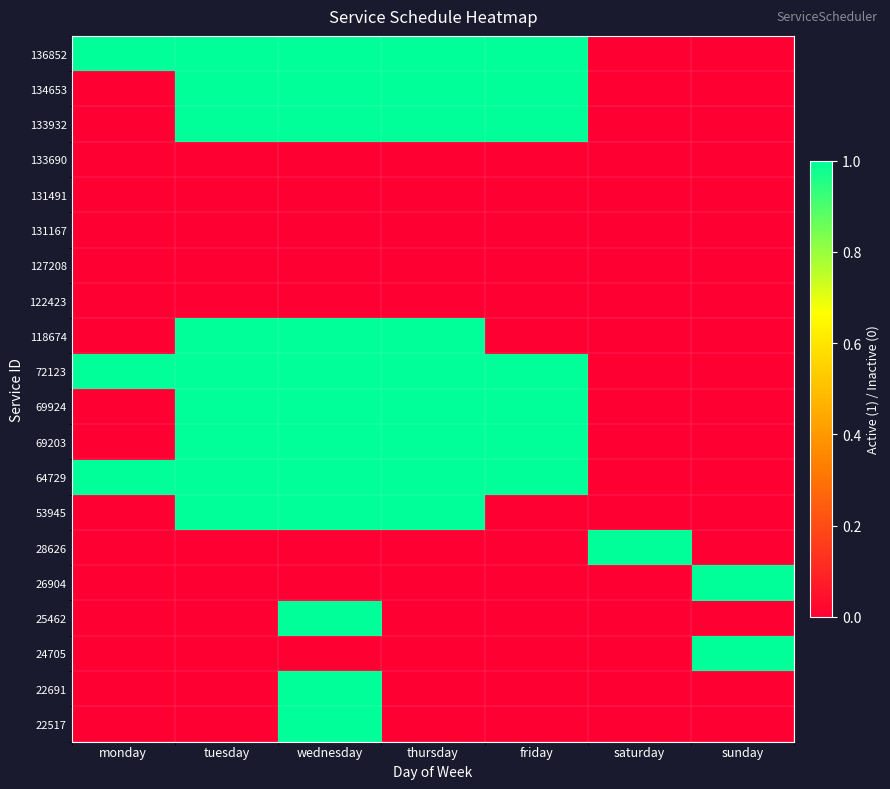

What is the greatest value displayed?

1